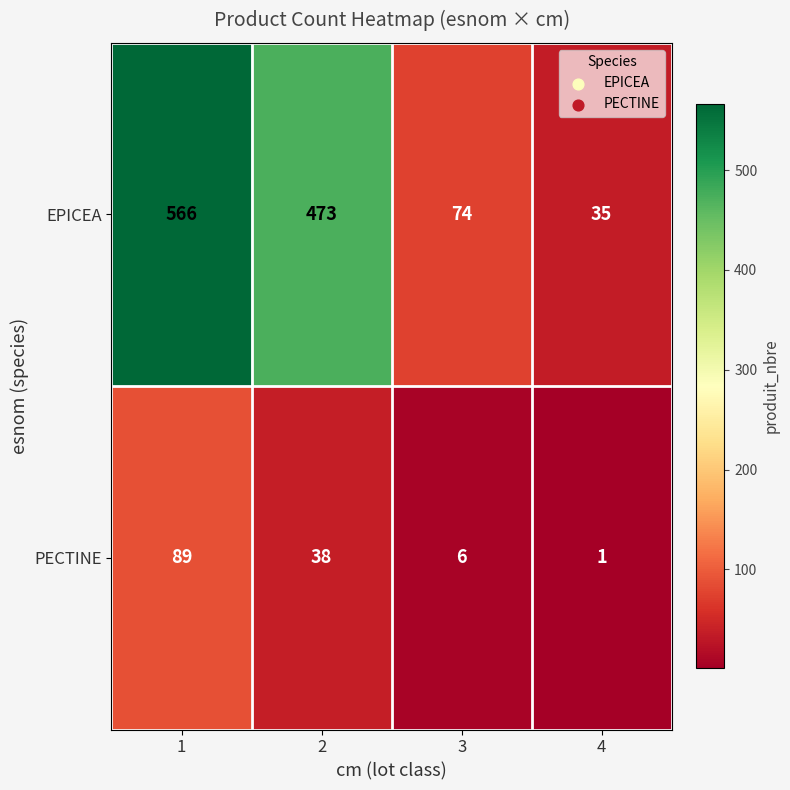

Rank the series at 1 from lowest to highest value.

PECTINE, EPICEA